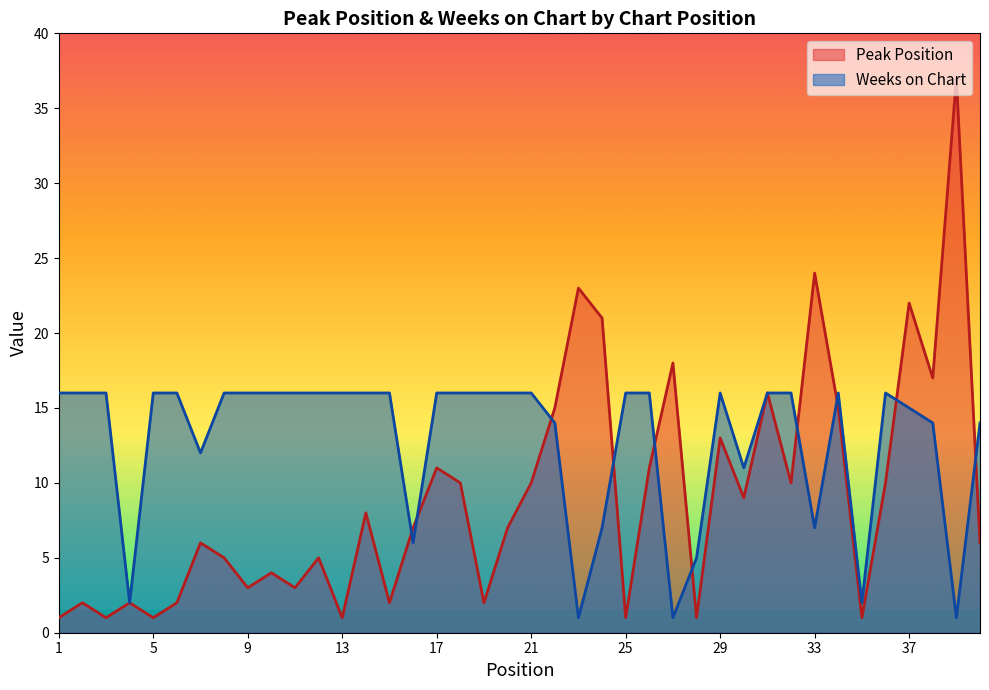

At which category is the sum across all series the highest?

39